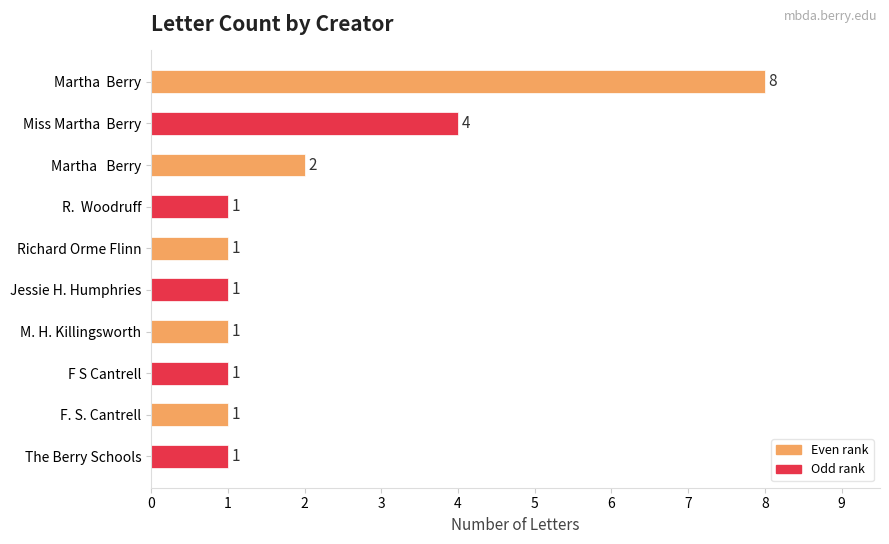

Reading bottom to top, list all the values displayed in this chart.

The Berry Schools=1	F. S. Cantrell=1	F S Cantrell=1	M. H. Killingsworth=1	Jessie H. Humphries=1	Richard Orme Flinn=1	R.  Woodruff=1	Martha   Berry=2	Miss Martha  Berry=4	Martha  Berry=8